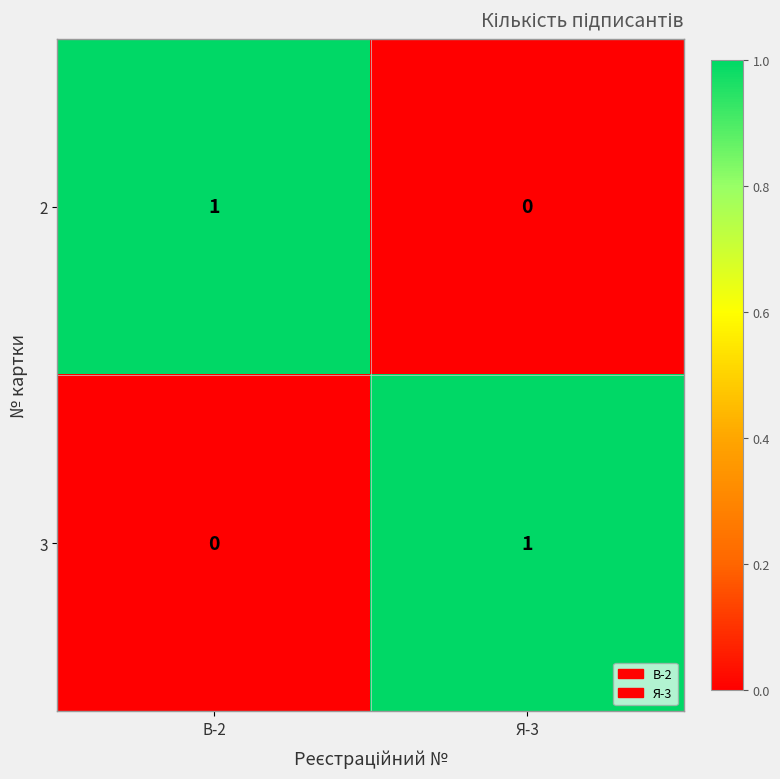

What is the spread (max minus min) of values at В-2?

1